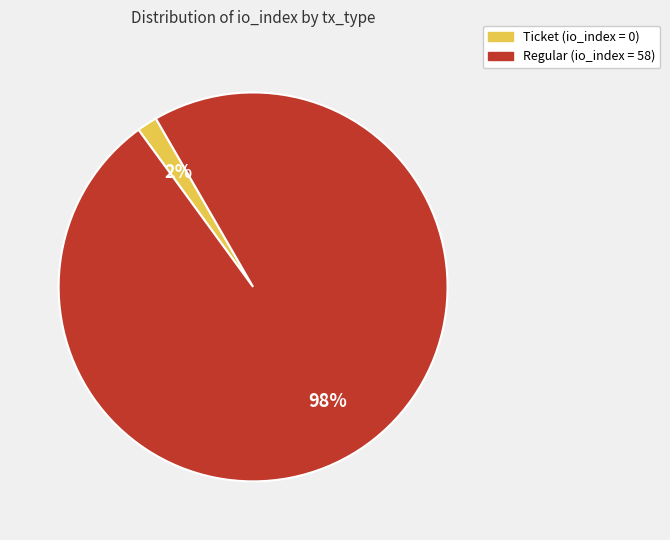

Is there any slice that represents more than half of the pie?

Yes